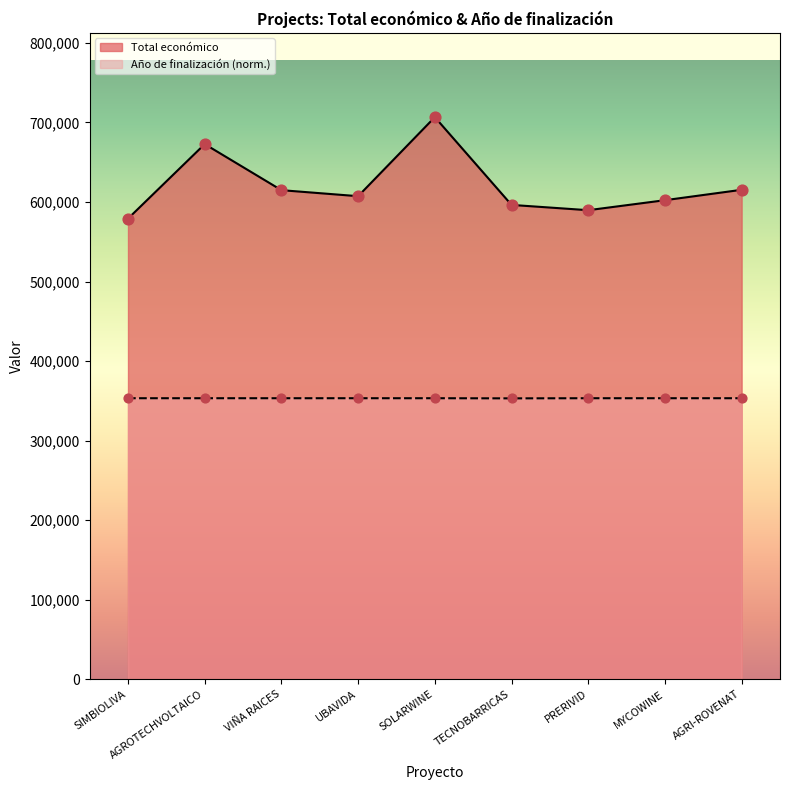

At how many categories does at least one series exceed 656464?

2